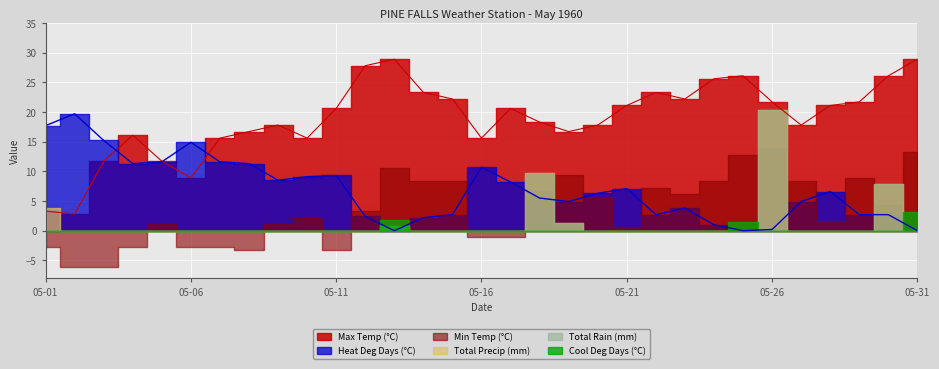

Reading left to right, transcribe all the data shown in this chart.

Max Temp (°C): 05-01=3.3	05-02=2.8	05-03=11.7	05-04=16.1	05-05=11.7	05-06=8.9	05-07=15.6	05-08=16.7	05-09=17.8	05-10=15.6	05-11=20.6	05-12=27.8	05-13=28.9	05-14=23.3	05-15=22.2	05-16=15.6	05-17=20.6	05-18=18.3	05-19=16.7	05-20=17.8	05-21=21.1	05-22=23.3	05-23=22.2	05-24=25.6	05-25=26.1	05-26=21.7	05-27=17.8	05-28=21.1	05-29=21.7	05-30=26.1	05-31=28.9
Heat Deg Days (°C): 05-01=17.7	05-02=19.7	05-03=15.2	05-04=11.3	05-05=11.6	05-06=14.9	05-07=11.6	05-08=11.3	05-09=8.5	05-10=9.1	05-11=9.3	05-12=2.4	05-13=0.0	05-14=2.2	05-15=2.7	05-16=10.7	05-17=8.2	05-18=5.5	05-19=4.9	05-20=6.3	05-21=7.1	05-22=2.7	05-23=3.8	05-24=1.0	05-25=0.0	05-26=0.2	05-27=4.9	05-28=6.6	05-29=2.7	05-30=2.7	05-31=0.0
Total Precip (mm): 05-01=3.8	05-02=0.0	05-03=0.0	05-04=0.0	05-05=0.0	05-06=0.0	05-07=0.0	05-08=0.0	05-09=0.0	05-10=0.0	05-11=0.0	05-12=0.0	05-13=0.8	05-14=0.0	05-15=0.0	05-16=0.0	05-17=0.0	05-18=9.7	05-19=1.3	05-20=0.0	05-21=0.0	05-22=0.0	05-23=0.0	05-24=0.0	05-25=0.0	05-26=20.3	05-27=0.0	05-28=0.0	05-29=0.0	05-30=7.9	05-31=0.0
Total Rain (mm): 05-01=0.0	05-02=0.0	05-03=0.0	05-04=0.0	05-05=0.0	05-06=0.0	05-07=0.0	05-08=0.0	05-09=0.0	05-10=0.0	05-11=0.0	05-12=0.0	05-13=0.8	05-14=0.0	05-15=0.0	05-16=0.0	05-17=0.0	05-18=9.7	05-19=1.3	05-20=0.0	05-21=0.0	05-22=0.0	05-23=0.0	05-24=0.0	05-25=0.0	05-26=20.3	05-27=0.0	05-28=0.0	05-29=0.0	05-30=7.9	05-31=0.0
Cool Deg Days (°C): 05-01=0.0	05-02=0.0	05-03=0.0	05-04=0.0	05-05=0.0	05-06=0.0	05-07=0.0	05-08=0.0	05-09=0.0	05-10=0.0	05-11=0.0	05-12=0.0	05-13=1.8	05-14=0.0	05-15=0.0	05-16=0.0	05-17=0.0	05-18=0.0	05-19=0.0	05-20=0.0	05-21=0.0	05-22=0.0	05-23=0.0	05-24=0.0	05-25=1.5	05-26=0.0	05-27=0.0	05-28=0.0	05-29=0.0	05-30=0.0	05-31=3.1
Min Temp (°C): 05-01=-2.8	05-02=-6.1	05-03=-6.1	05-04=-2.8	05-05=1.1	05-06=-2.8	05-07=-2.8	05-08=-3.3	05-09=1.1	05-10=2.2	05-11=-3.3	05-12=3.3	05-13=10.6	05-14=8.3	05-15=8.3	05-16=-1.1	05-17=-1.1	05-18=6.7	05-19=9.4	05-20=5.6	05-21=0.6	05-22=7.2	05-23=6.1	05-24=8.3	05-25=12.8	05-26=13.9	05-27=8.3	05-28=1.7	05-29=8.9	05-30=4.4	05-31=13.3